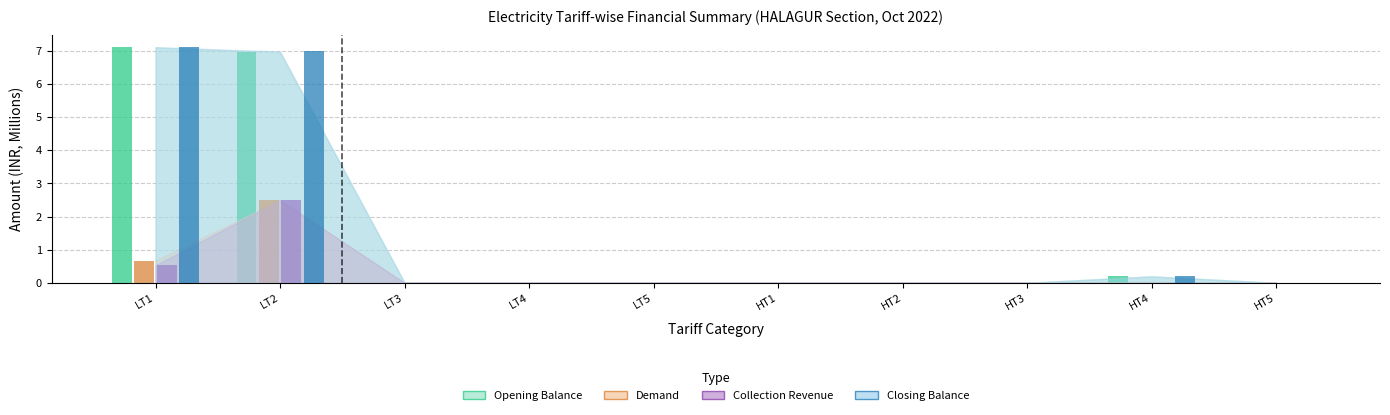

The Closing Balance series shows -4.4 at LT3. True or false?

False